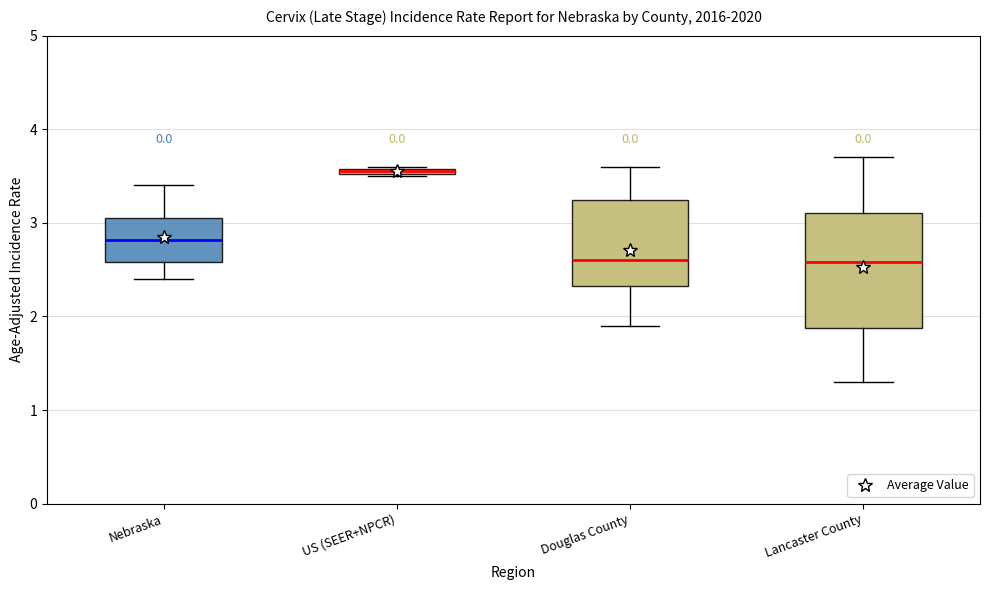

Comparing the boxes themselves (not the whiskers), which one is the tallest?

Lancaster County